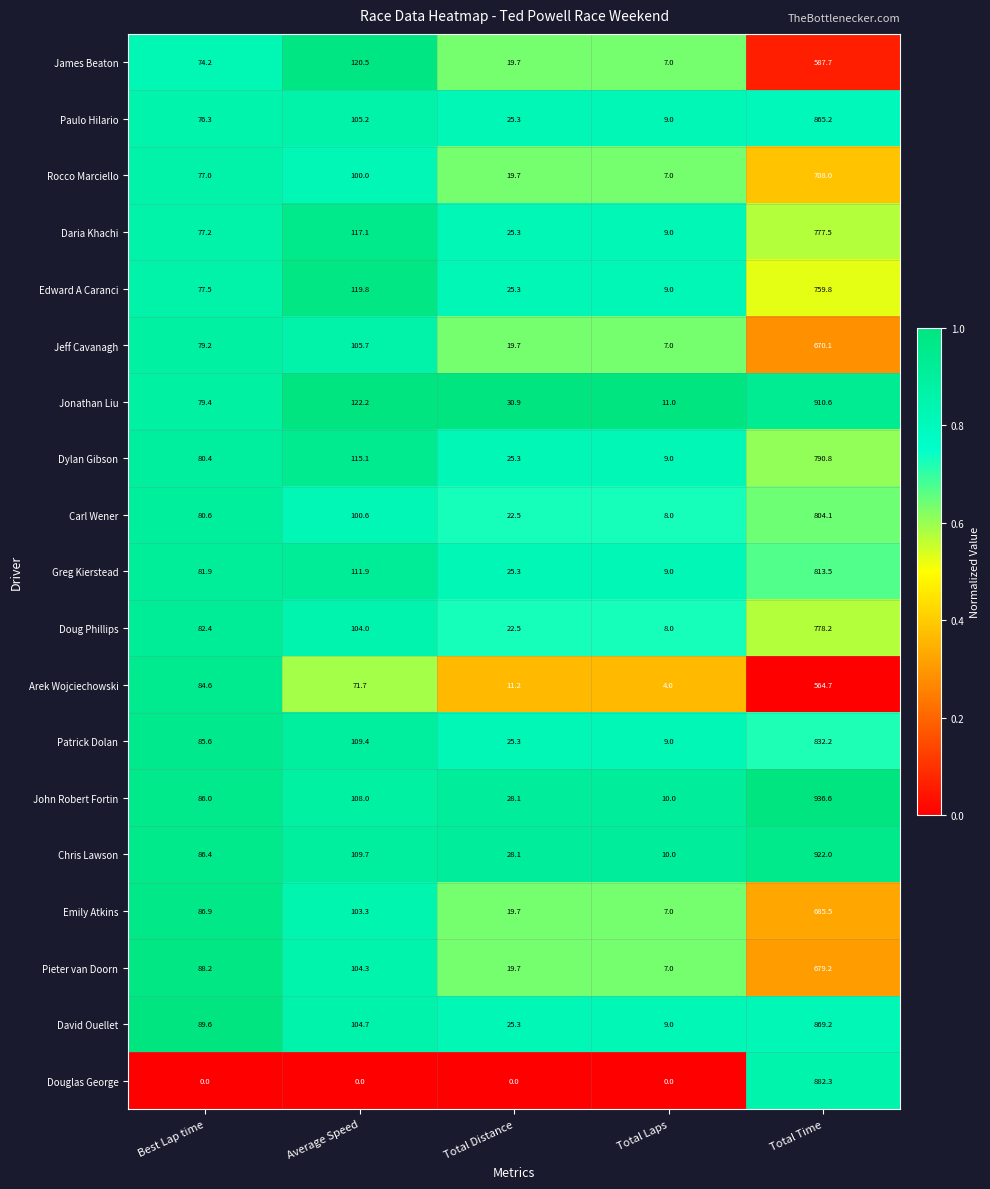

The Rocco Marciello series shows 7.0 at Total Laps. True or false?

True